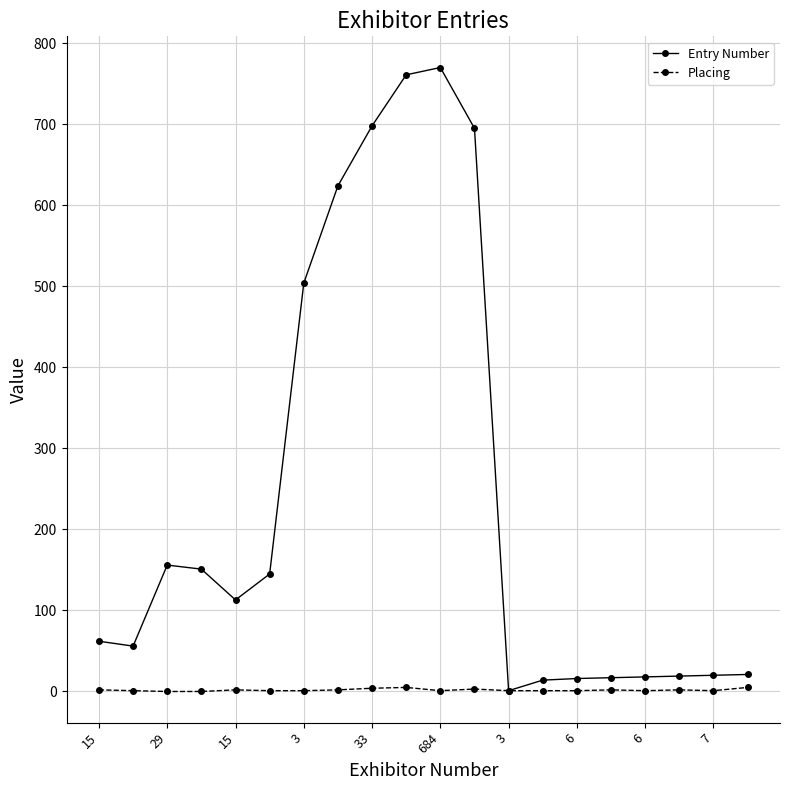

List the series in order of their peak value, highest first.

Entry Number, Placing